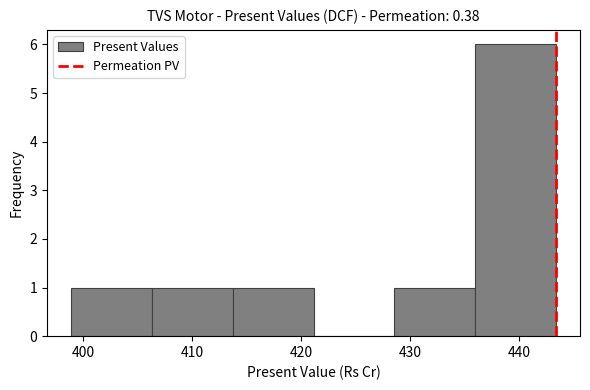

Over which range of the x-axis is the bar tallest?

436 to 443